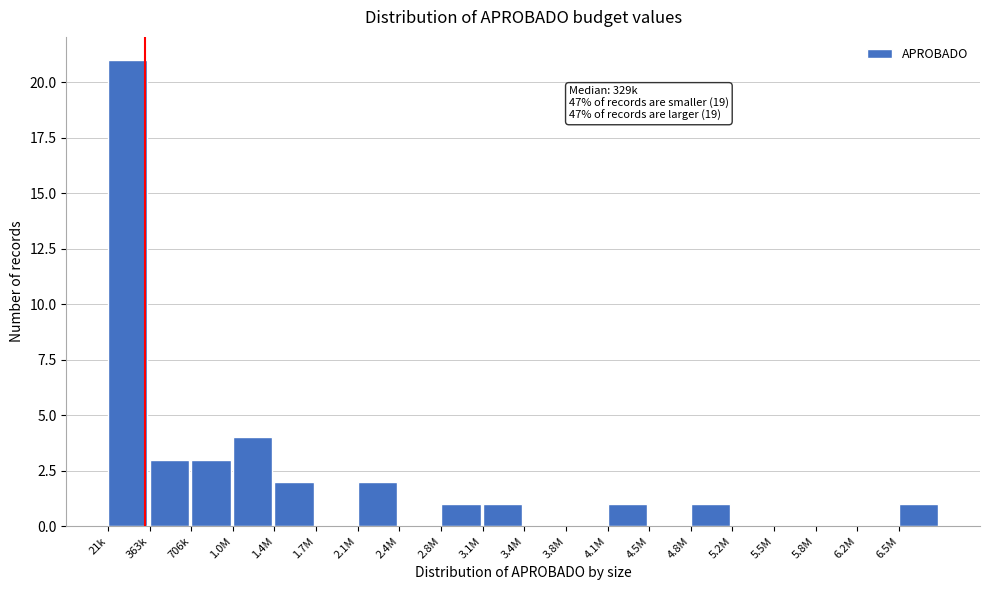

Reading left to right, what are all the values shown in this chart?

21k=21	363k=3	706k=3	1.0M=4	1.4M=2	1.7M=0	2.1M=2	2.4M=0	2.8M=1	3.1M=1	3.4M=0	3.8M=0	4.1M=1	4.5M=0	4.8M=1	5.2M=0	5.5M=0	5.8M=0	6.2M=0	6.5M=1